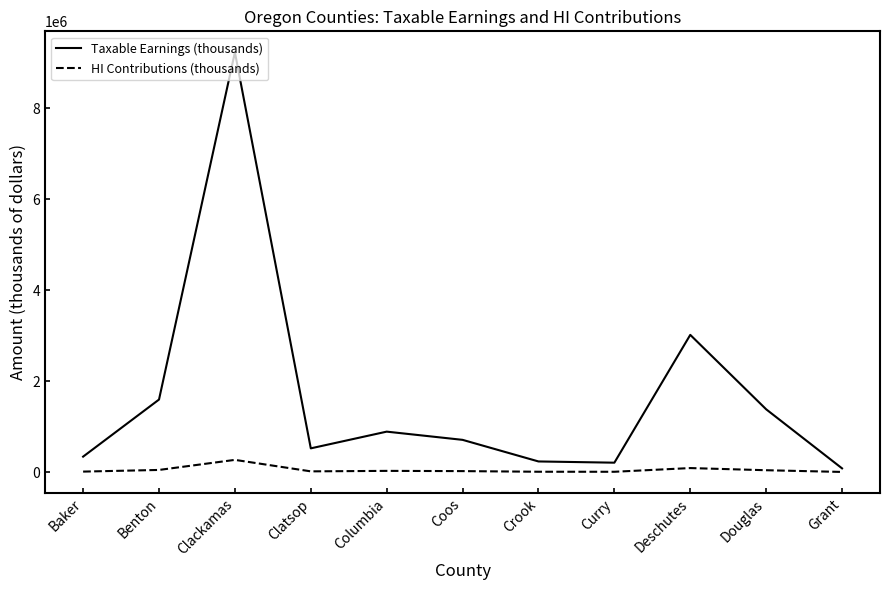

The value of Taxable Earnings (thousands) at Curry is 205892. True or false?

True